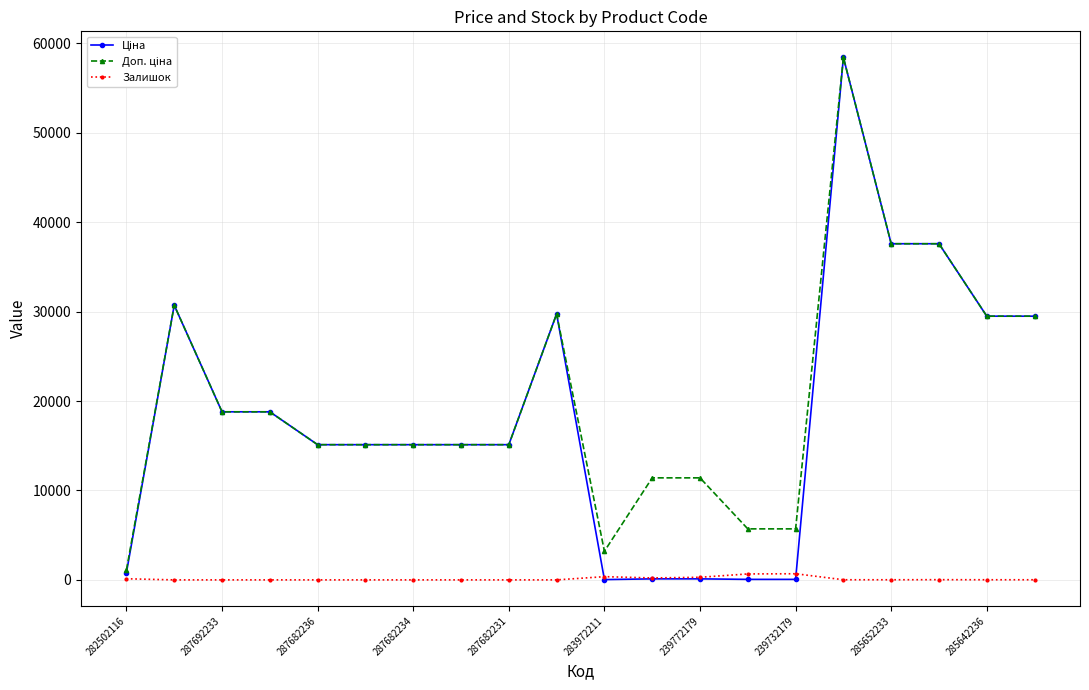

What is the maximum value shown in the chart?

58426.5